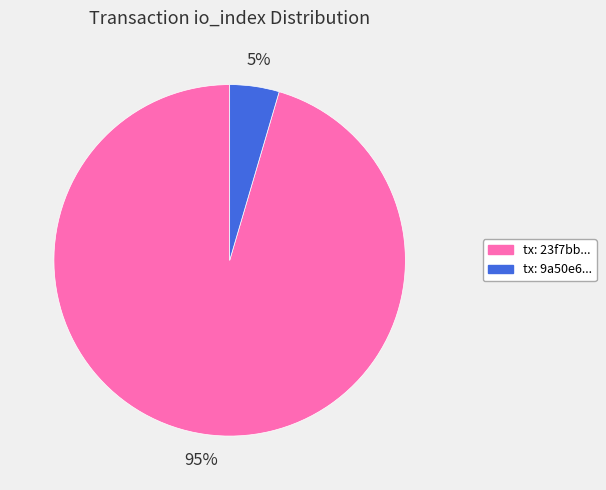

To the nearest percent, what is the average slice percentage?

50%